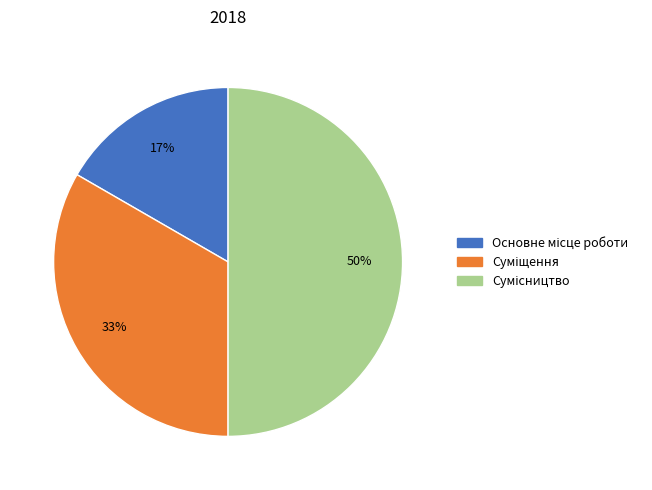

Which category has the smallest portion of the pie?

Основне місце роботи